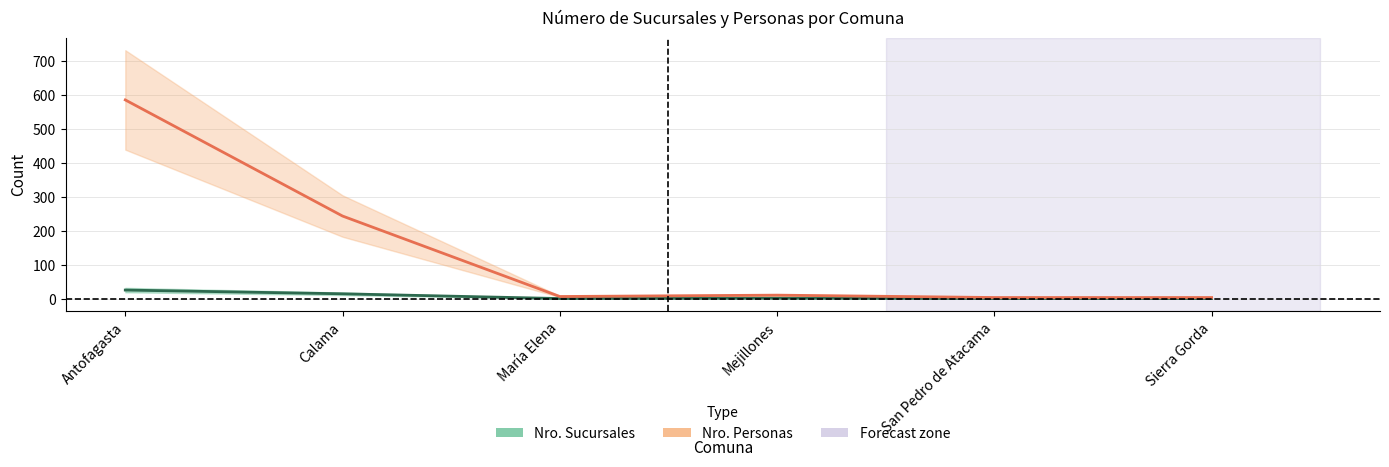

At which label is Nro. Personas closest to 295?

Calama